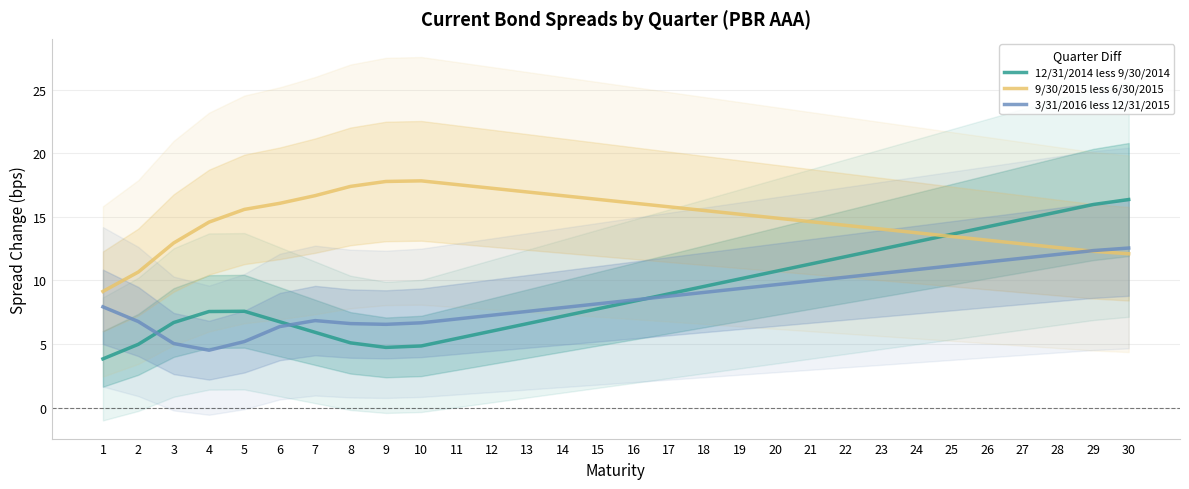

How many interior local valleys does the 12/31/2014 less 9/30/2014 series have?

1